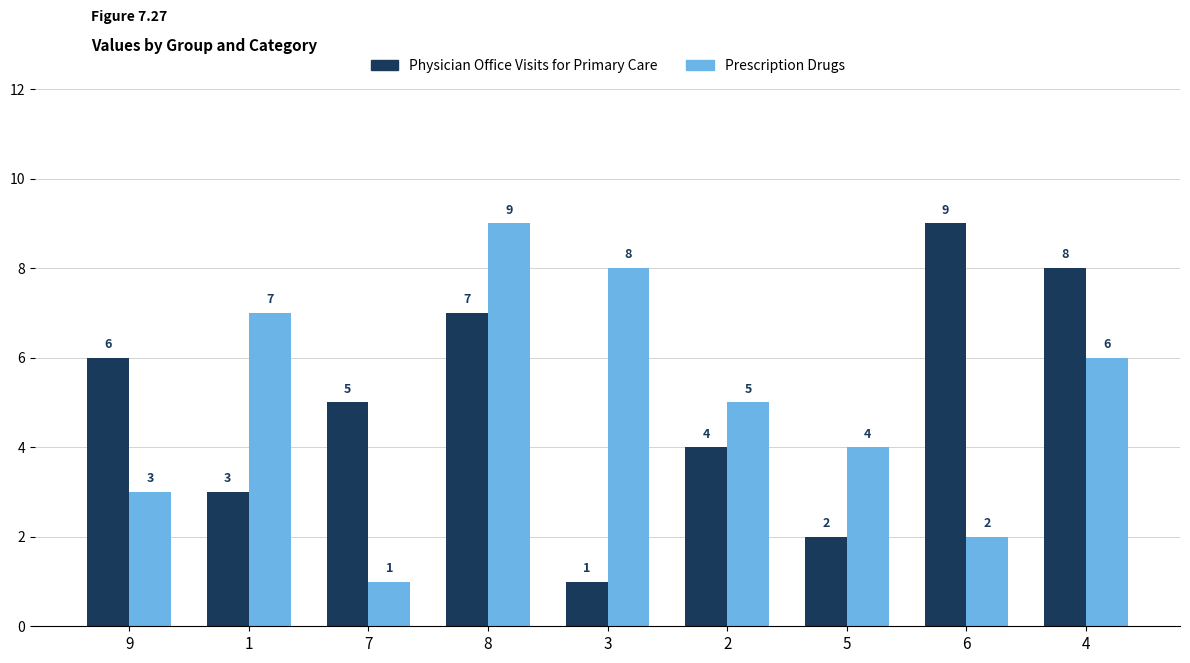

How many bars are there in each group?

2